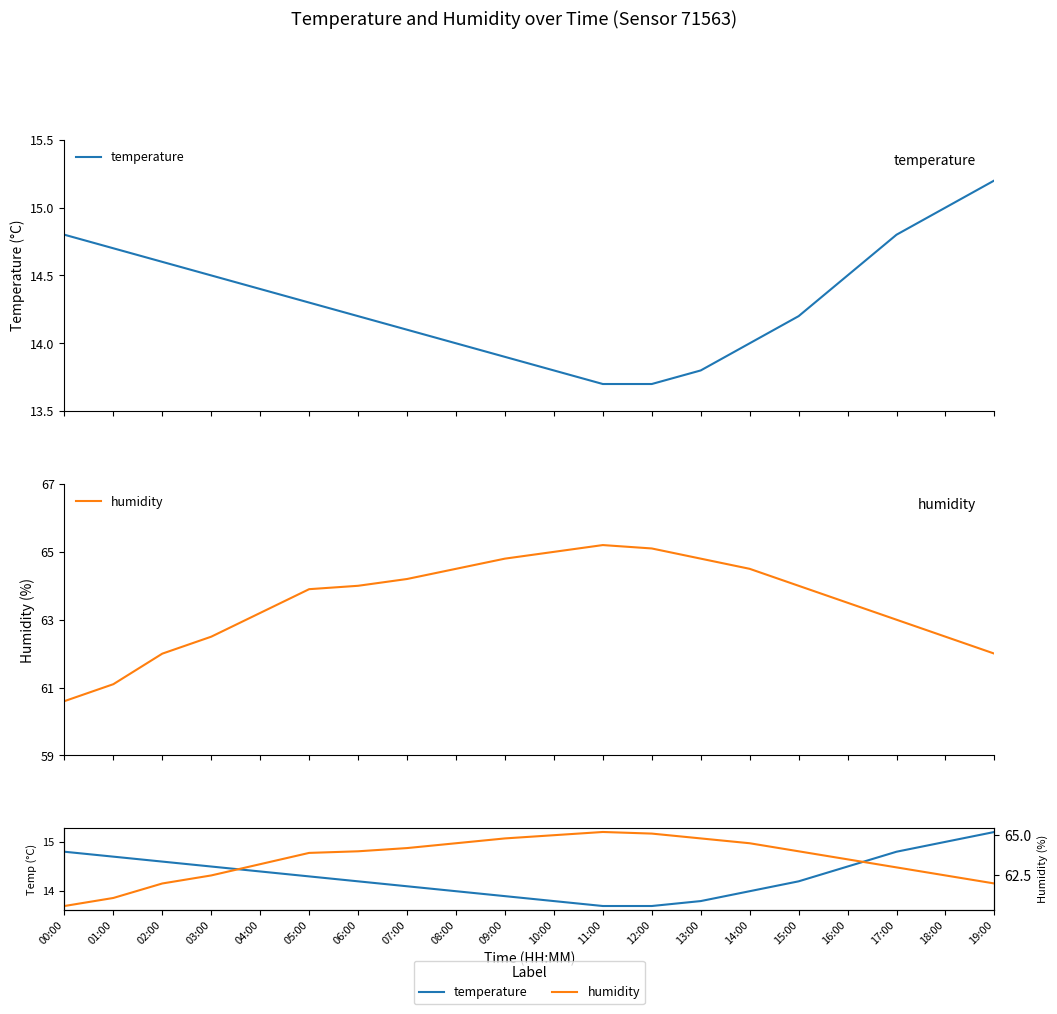

Rank the series by their maximum value, from lowest to highest.

temperature, humidity